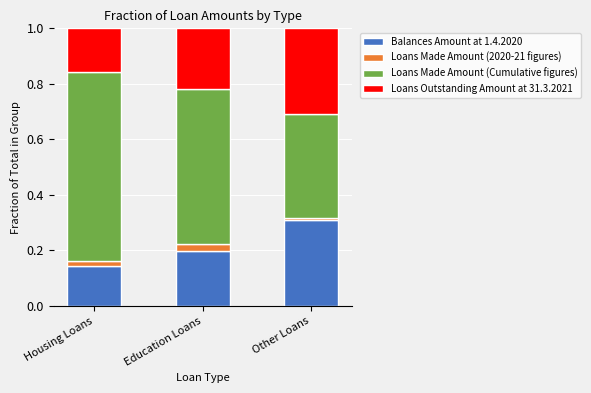

At which label does Balances Amount at 1.4.2020 reach its minimum?

Housing Loans